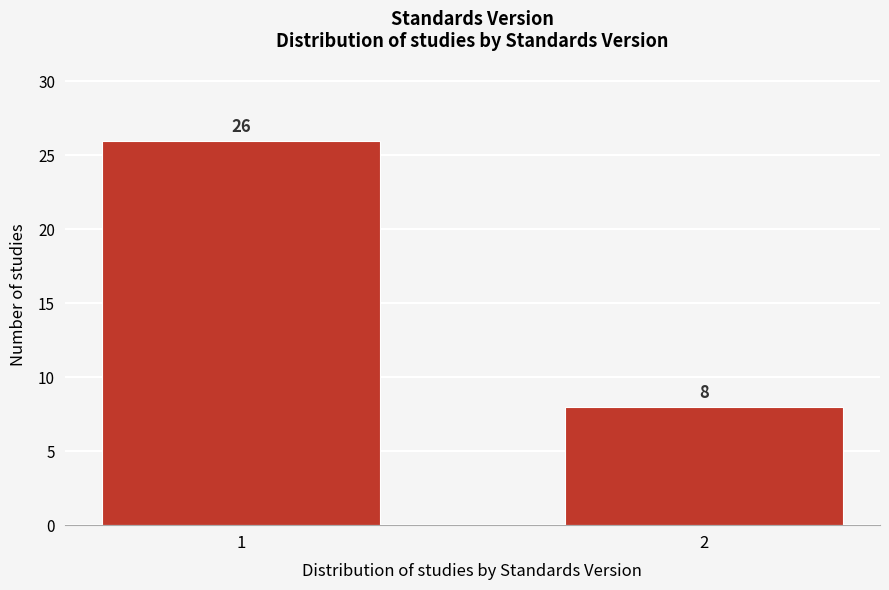

Reading left to right, what are all the values shown in this chart?

1=26	2=8